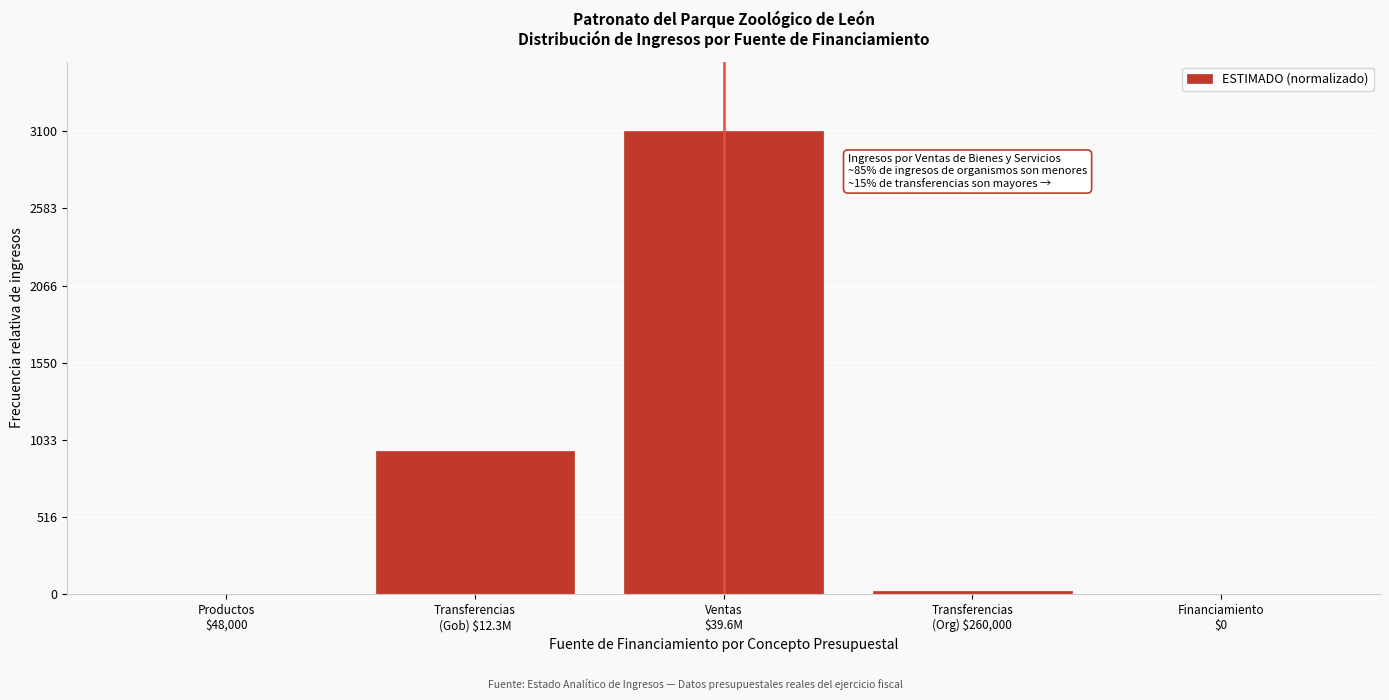

What is the sum of all values?

4085.2